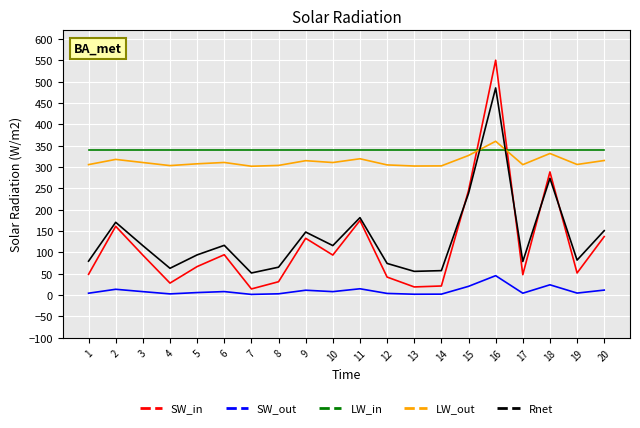

Which label corresponds to the largest value in the chart?

16